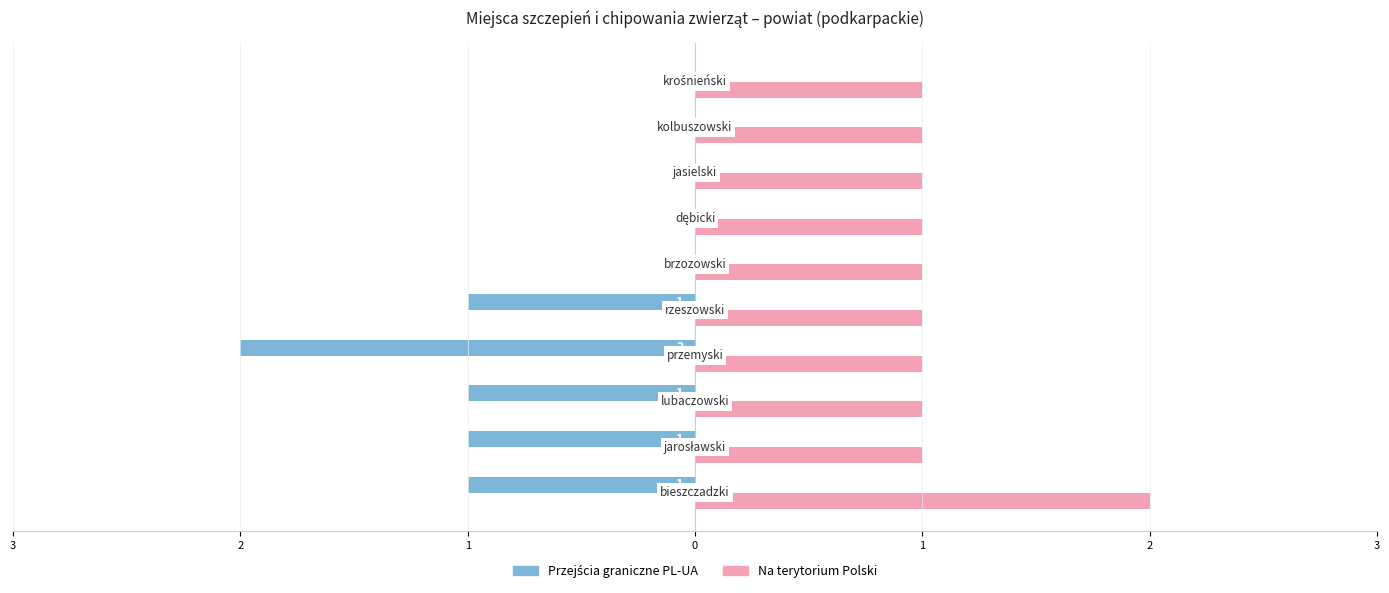

Count the Na terytorium Polski values in the range 1 to 2.

10